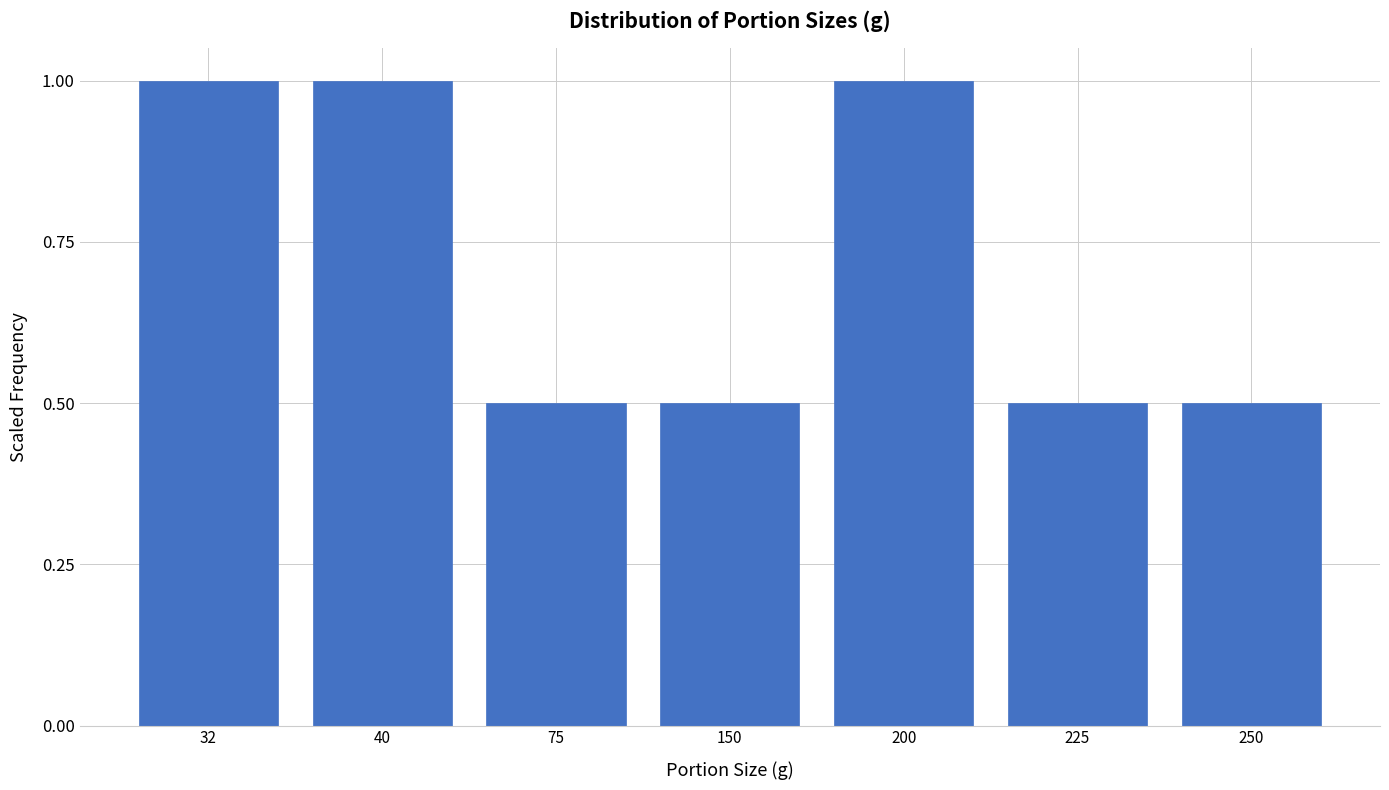

Reading left to right, extract all data points from this chart.

1.0	1.0	0.5	0.5	1.0	0.5	0.5